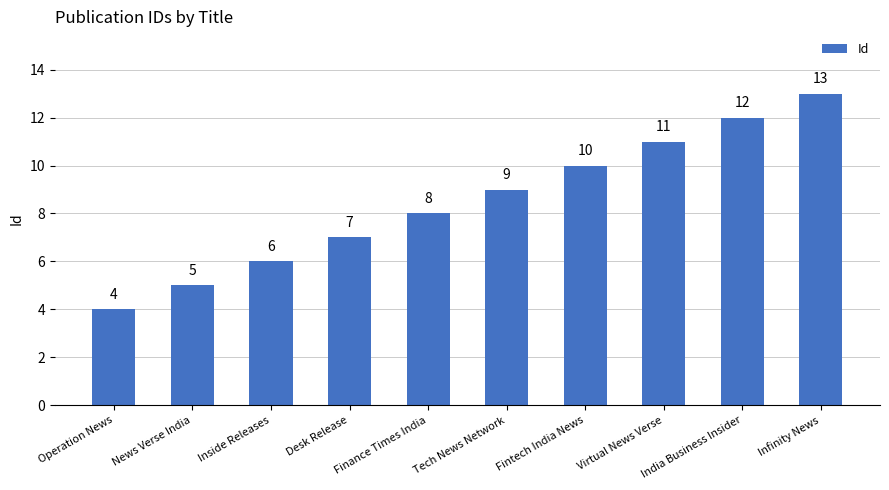

What is the change in value from News Verse India to Inside Releases?

+1